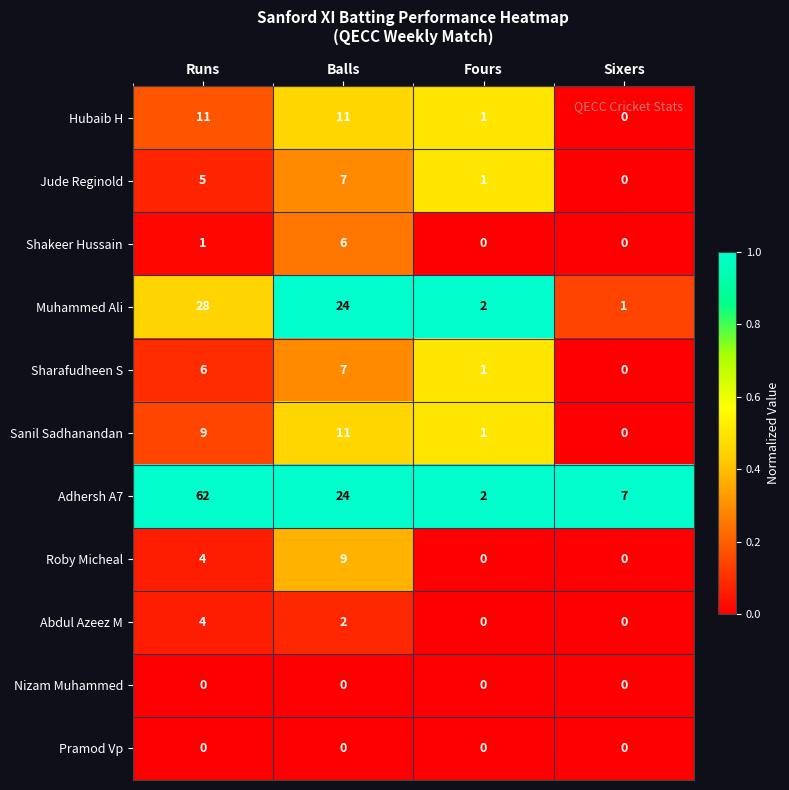

True or false: Sharafudheen S has a value of 7 at Balls.

True